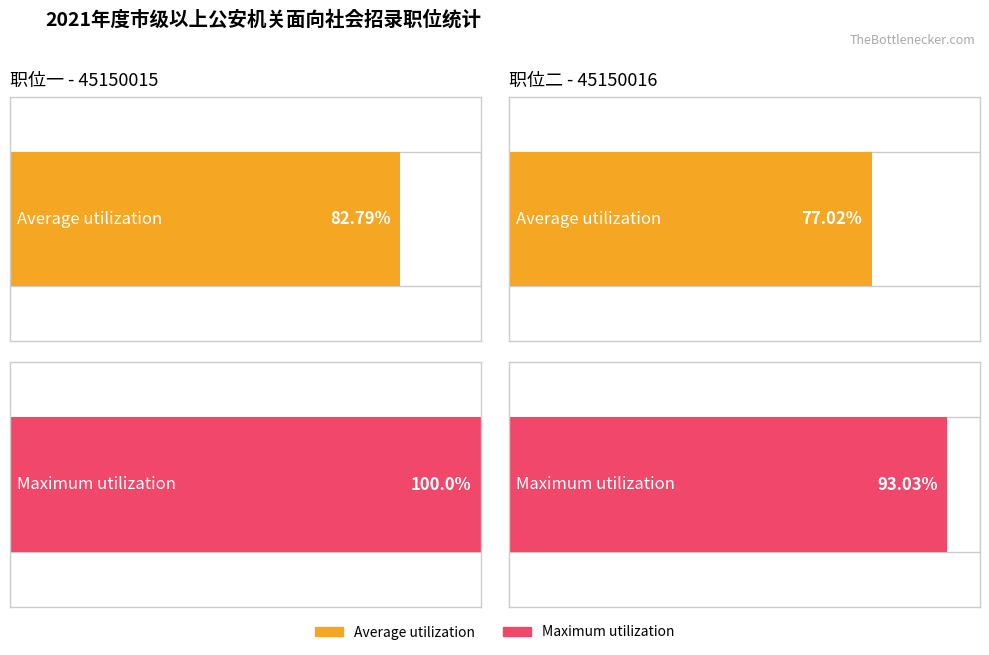

Does the chart contain any negative values?

No